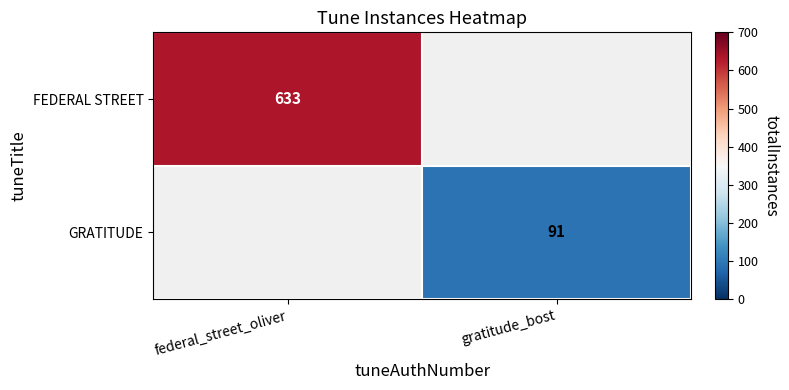

The value of GRATITUDE at gratitude_bost is 157. True or false?

False